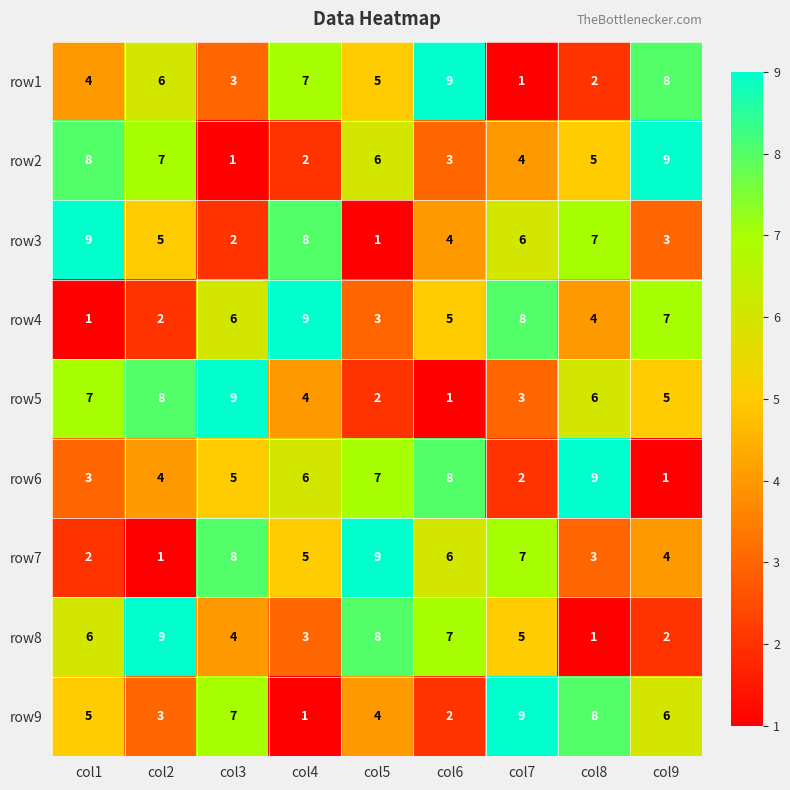

What is the difference between the maximum and minimum values in the row8 series?

8